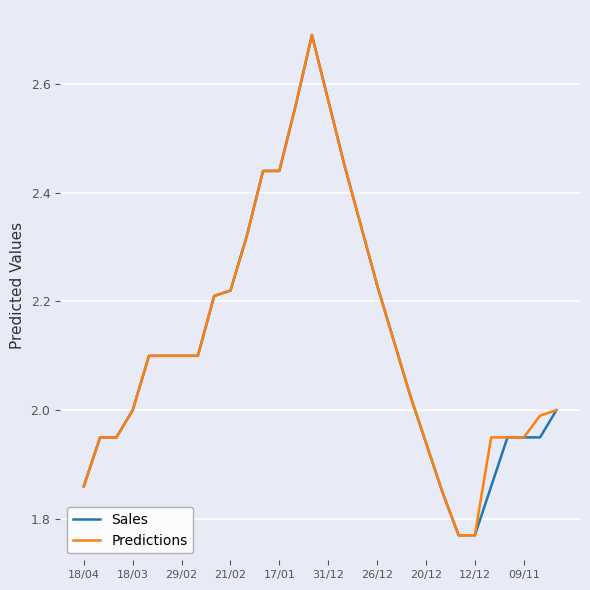

What is the greatest value displayed?

2.7